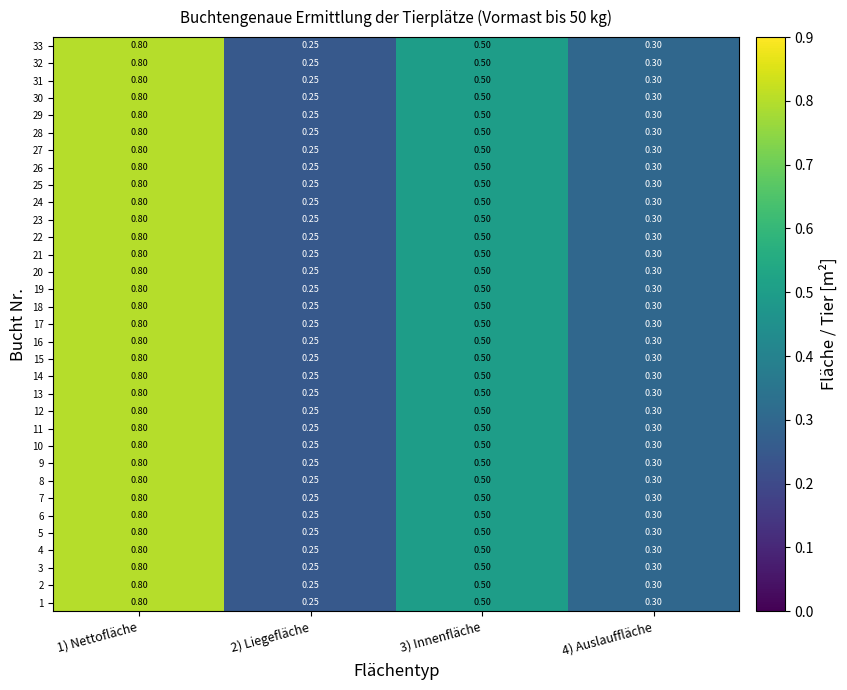

Is the value of 23 at 2) Liegefläche greater than the value of 26 at 1) Nettofläche?

No